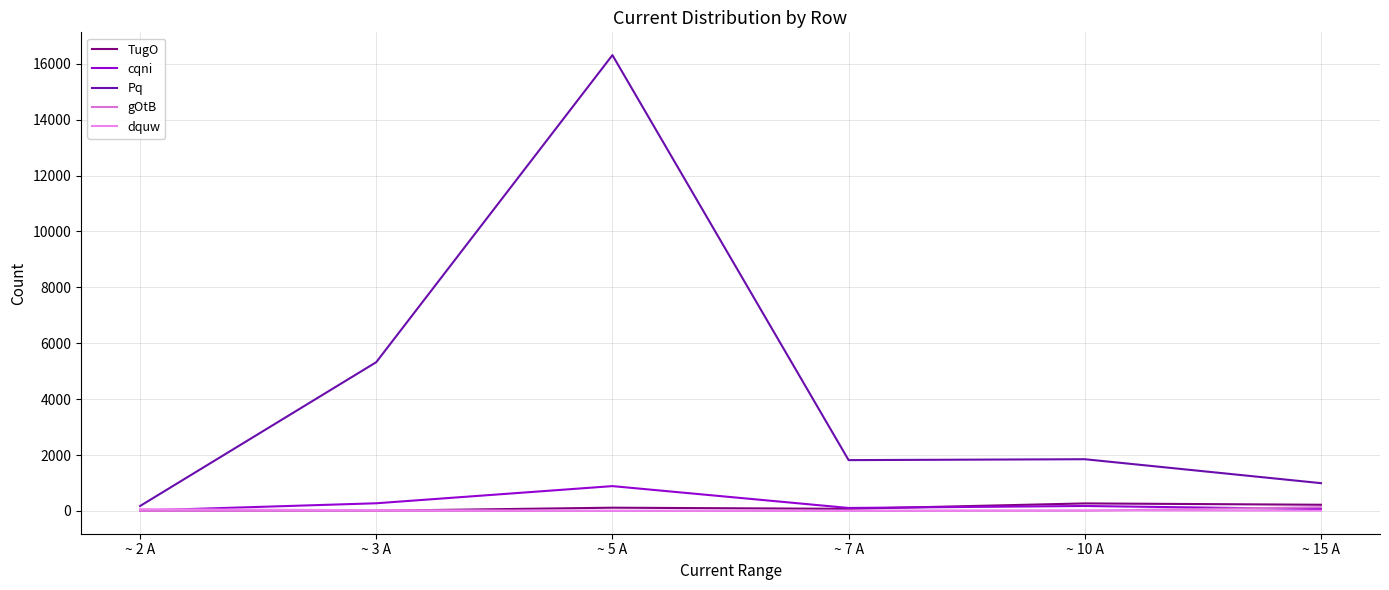

Between which two adjacent categories do dquw and cqni first intersect?

~ 2 A and ~ 3 A